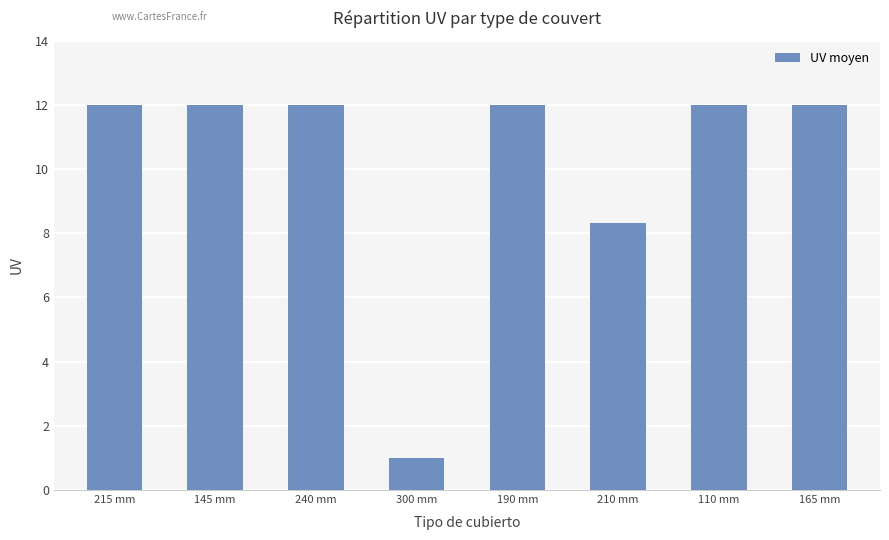

What is the sum of the values at 210 mm and 215 mm?

20.3